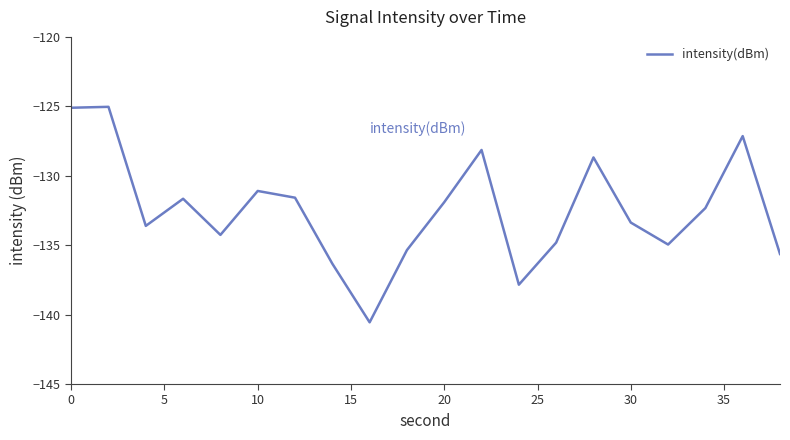

How many lines are shown in the chart?

1